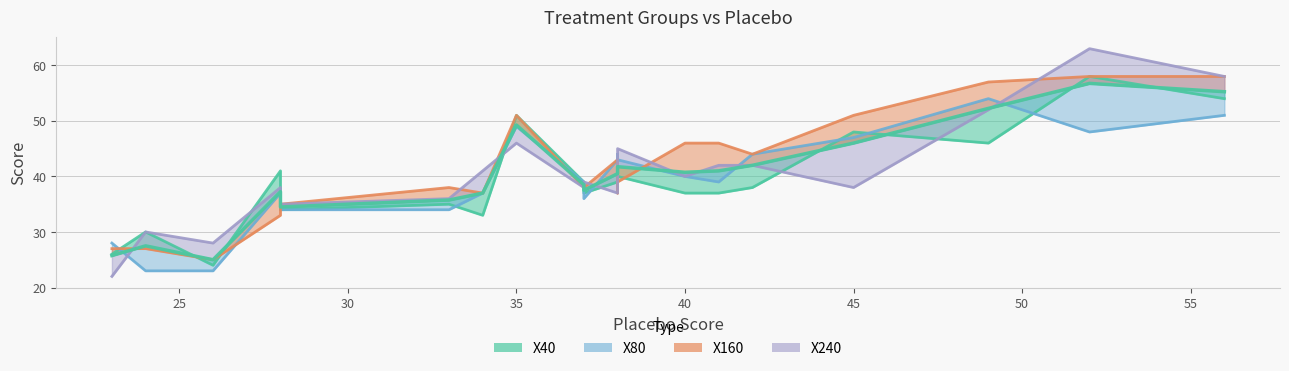

At which category does the chart reach its minimum across all series?

23